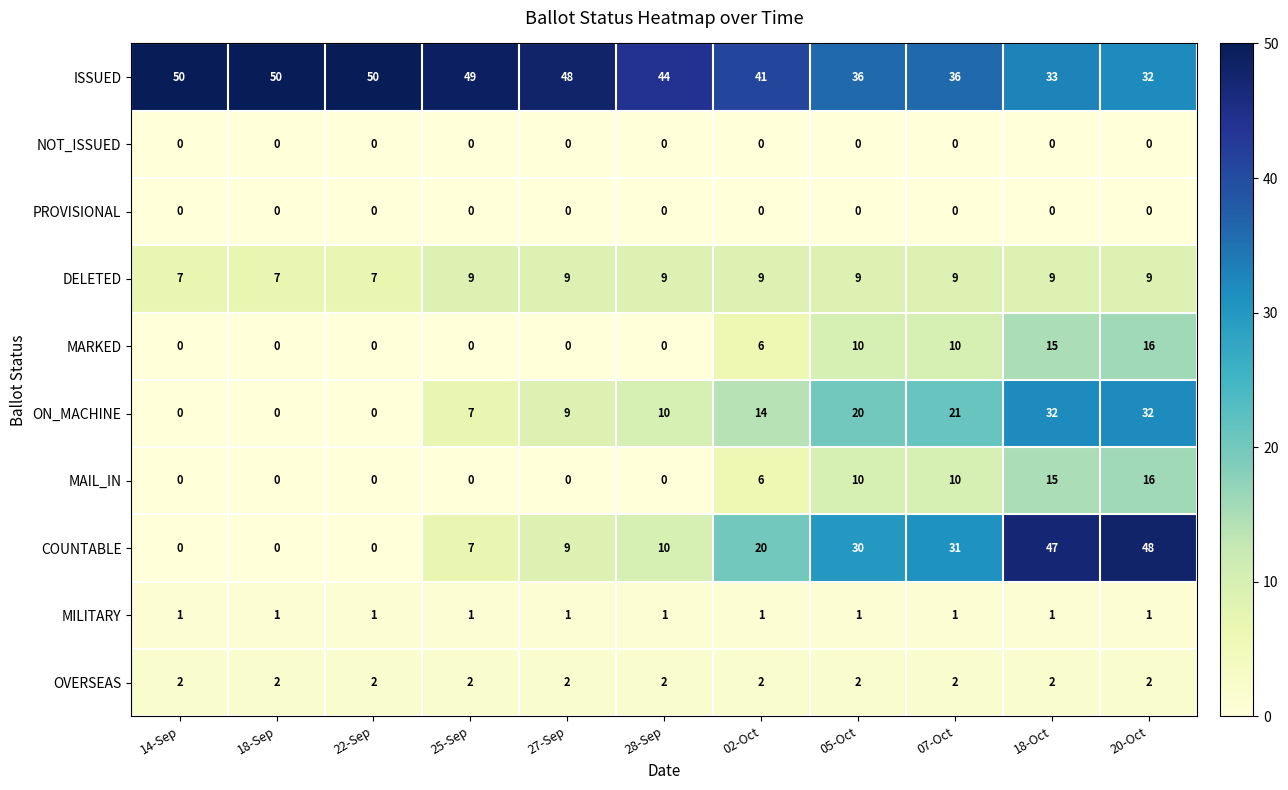

Which series has the widest spread of values?

COUNTABLE